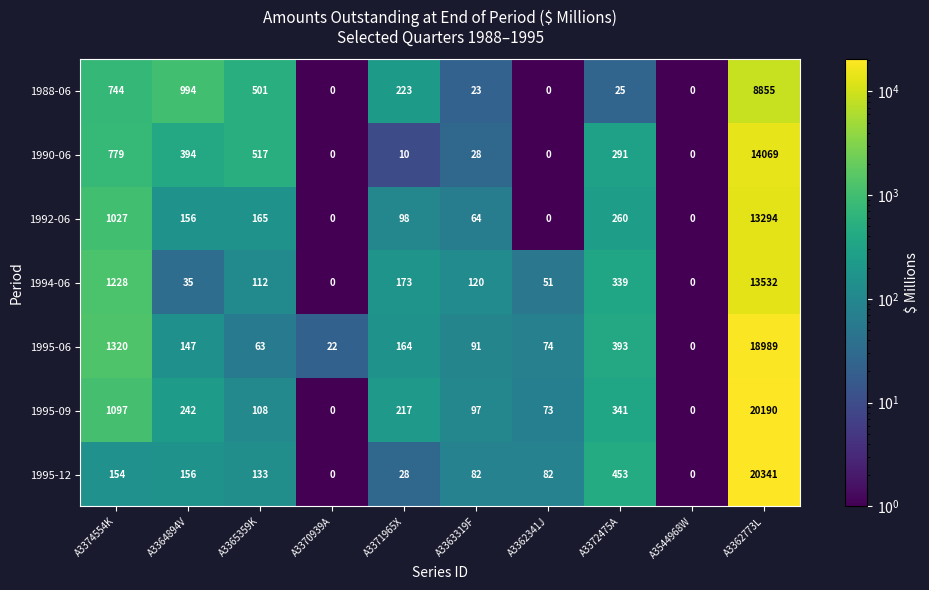

The value of 1995-06 at A3362341J is 74. True or false?

True